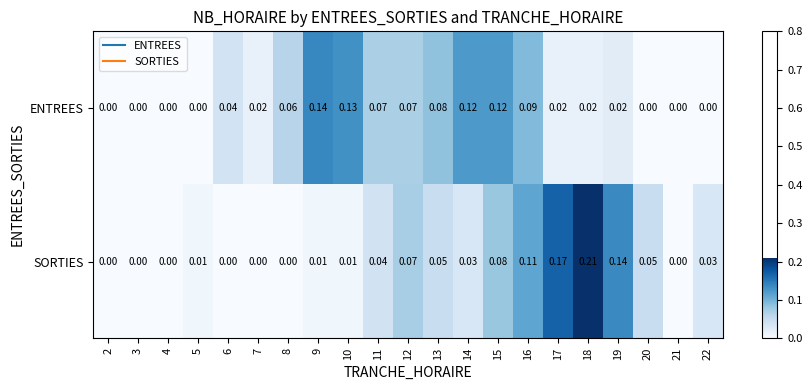

Rank the series by their maximum value, from highest to lowest.

SORTIES, ENTREES